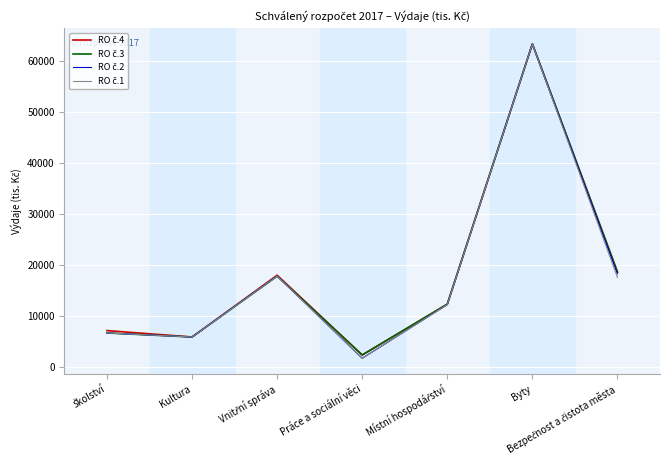

At which category is the sum across all series the highest?

Byty